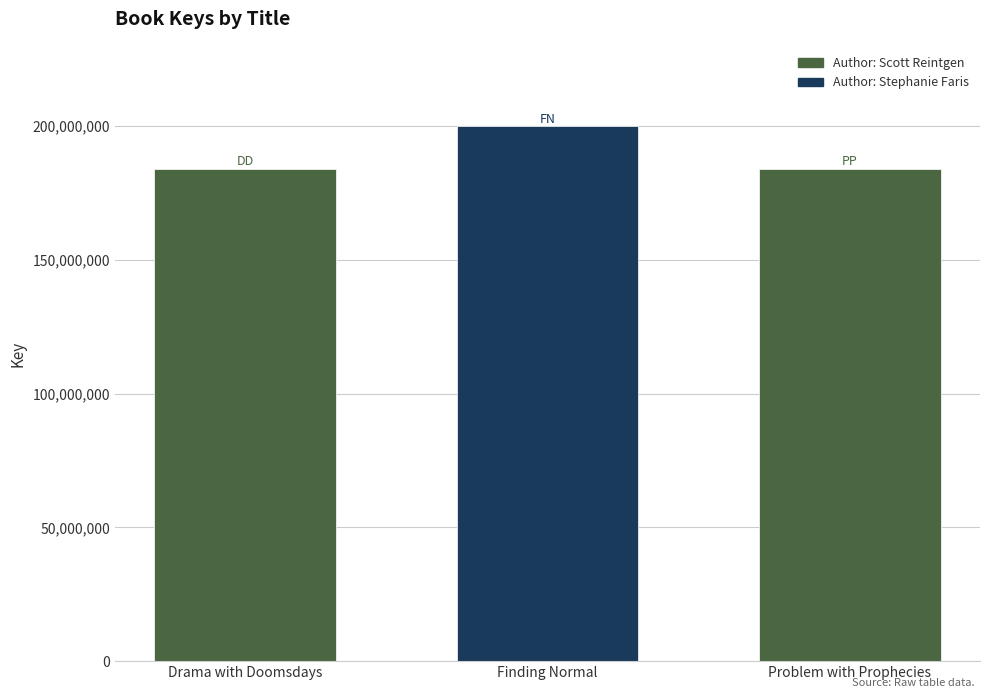

Which category has the highest value across all series?

Finding Normal